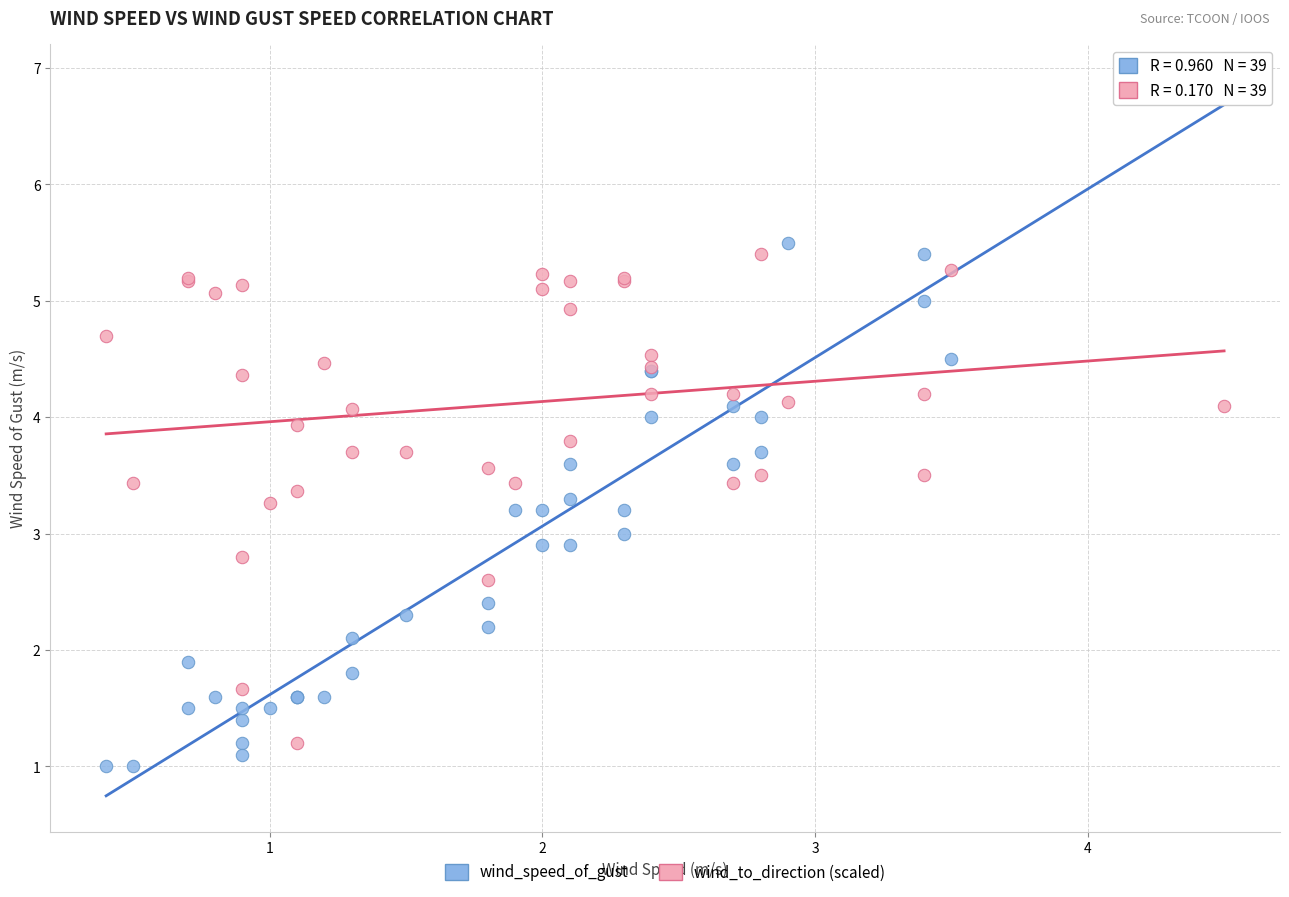

Which series reaches the minimum Y coordinate?

wind_speed_of_gust